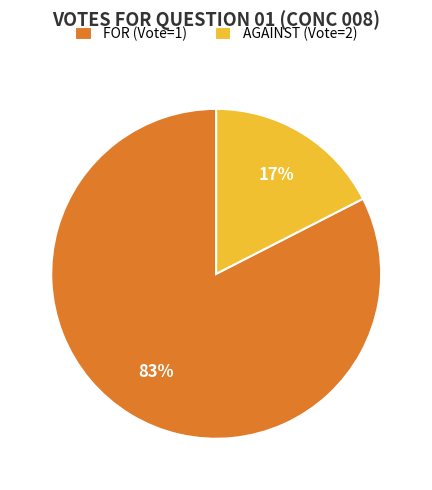

How many slices are in this pie chart?

2